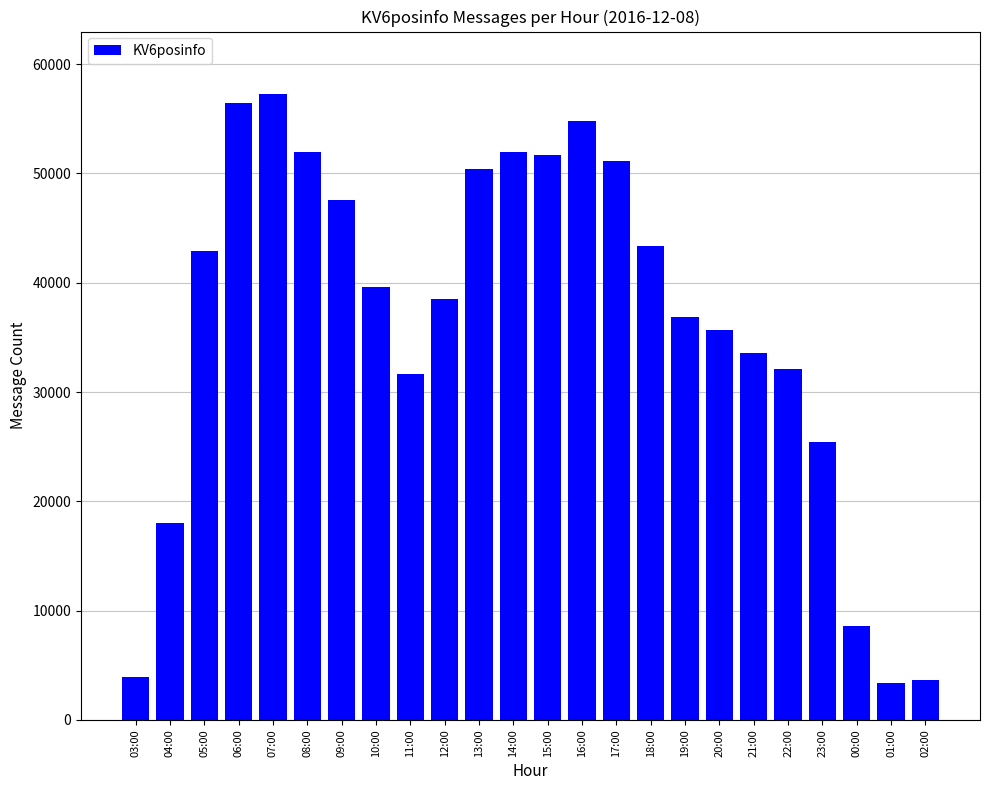

What is the maximum value shown in the chart?

57260